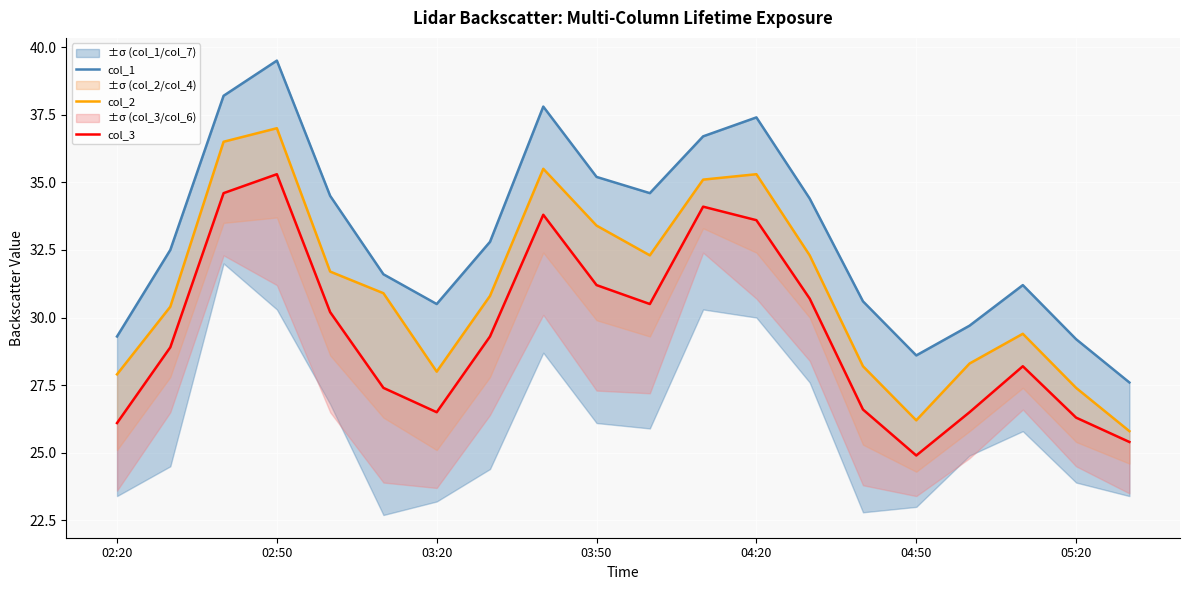

The col_1 series shows 32.8 at 7. True or false?

True